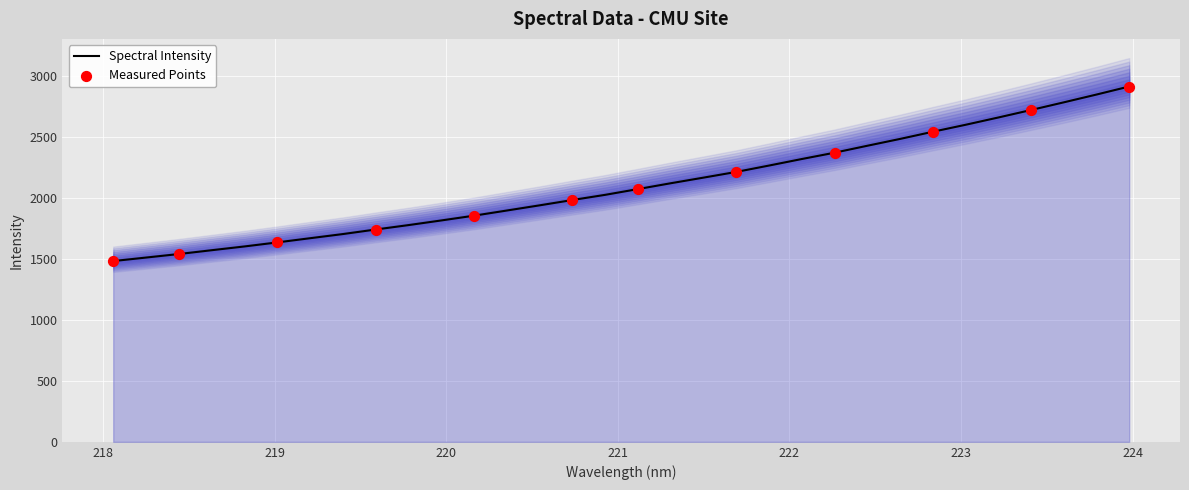

What is the ratio of the value at 222.263 to the value at 221.8812?

1.0